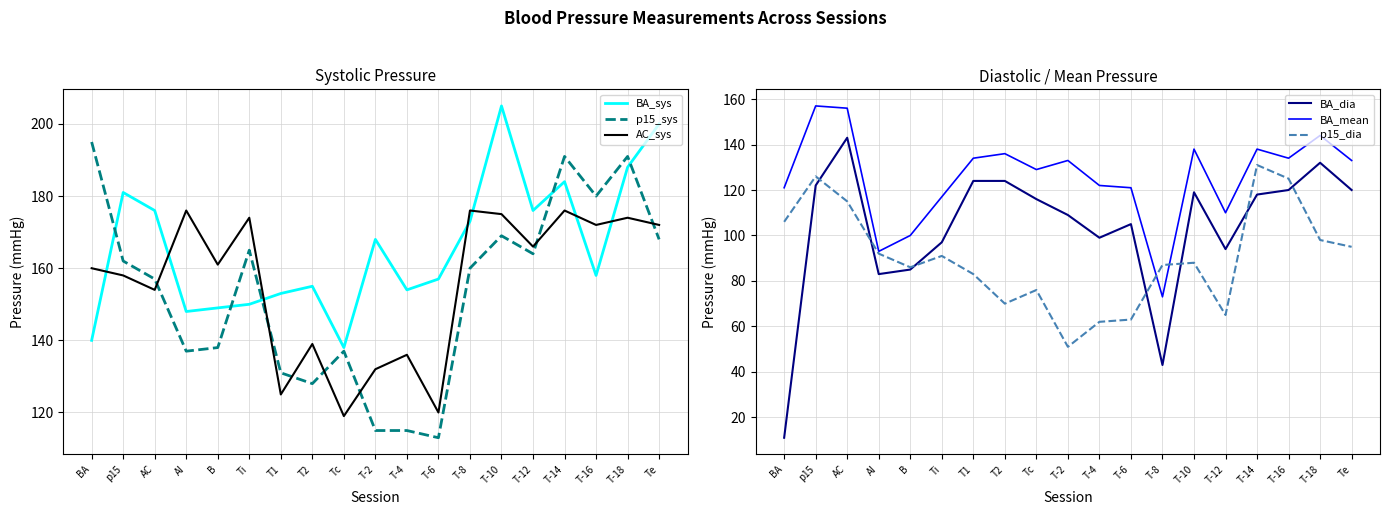

How many lines are shown in the chart?

6